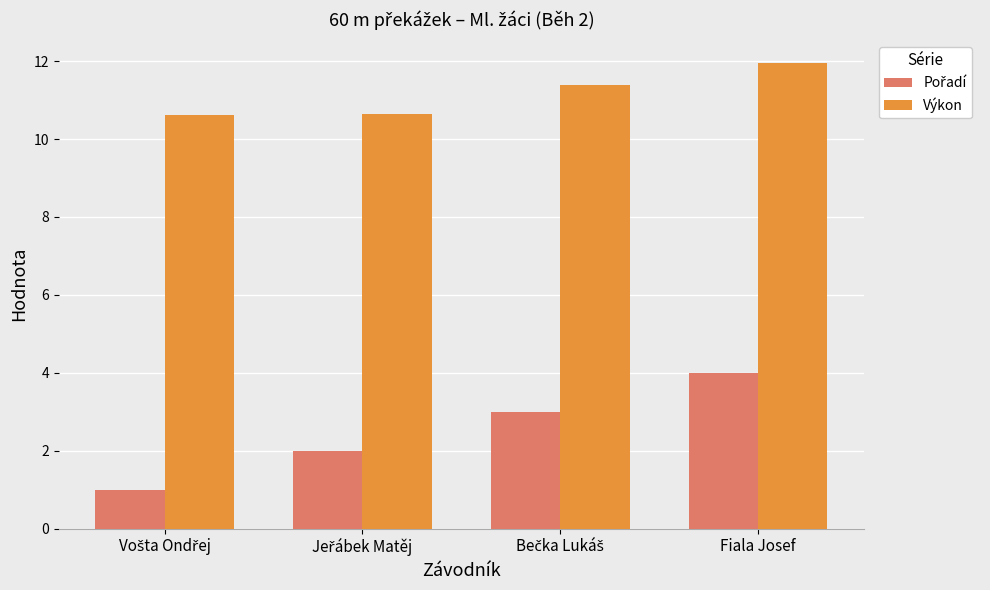

Which series has the largest total across all categories?

Výkon